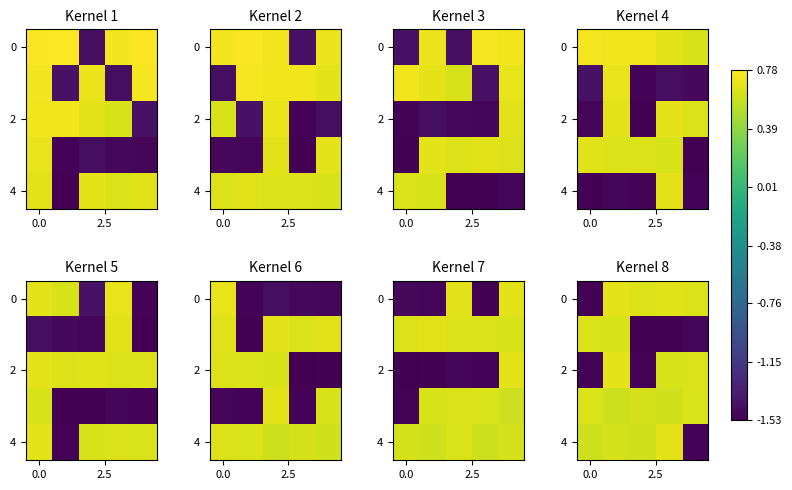

How many data points does each series have?

5